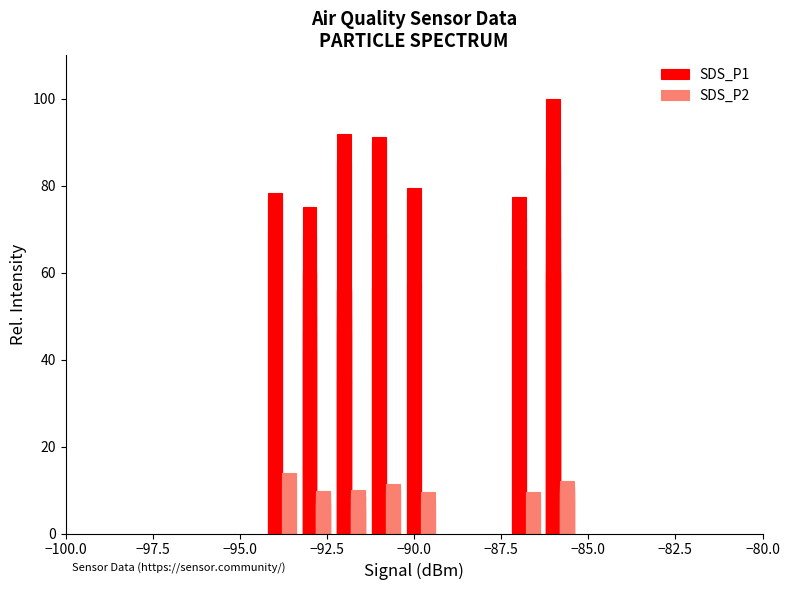

The value of SDS_P2 at 12 is 14.4. True or false?

False